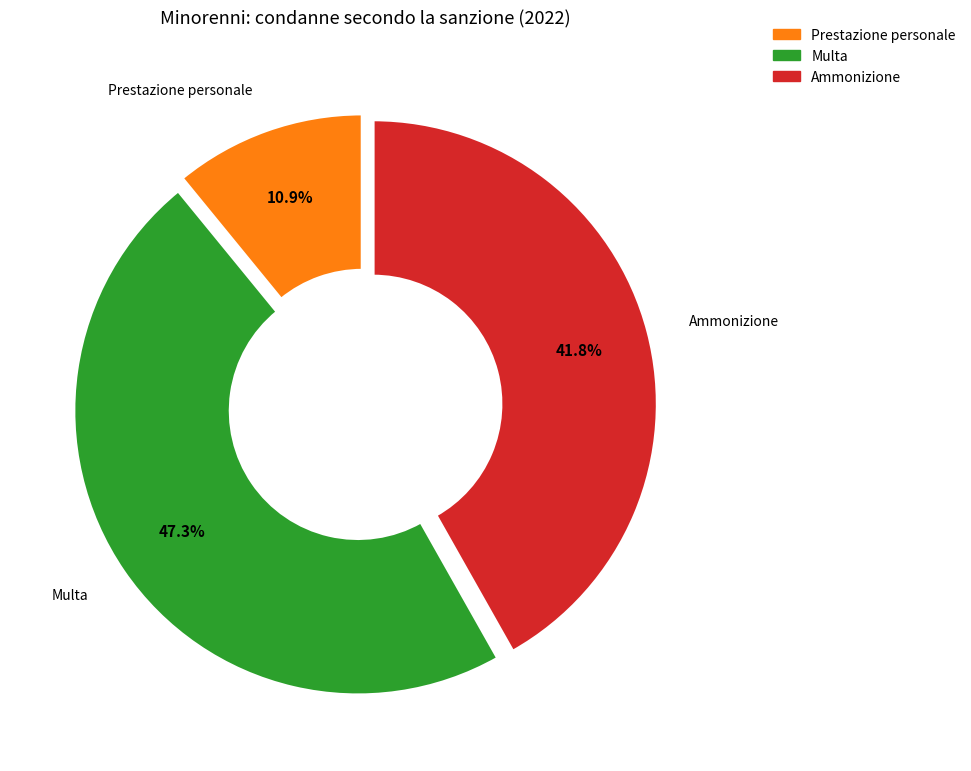

Is there any slice that represents more than half of the pie?

No